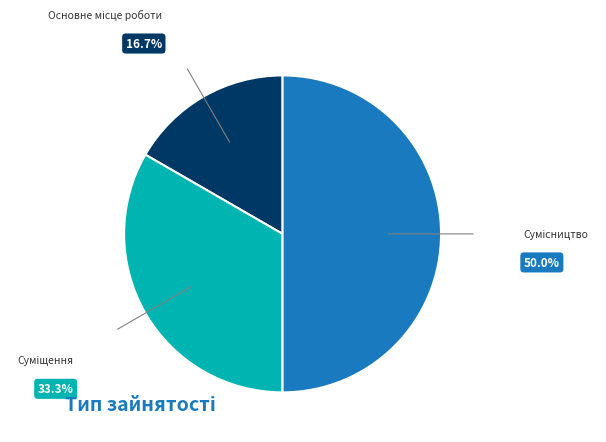

The Суміщення slice represents 33% of the pie. True or false?

True